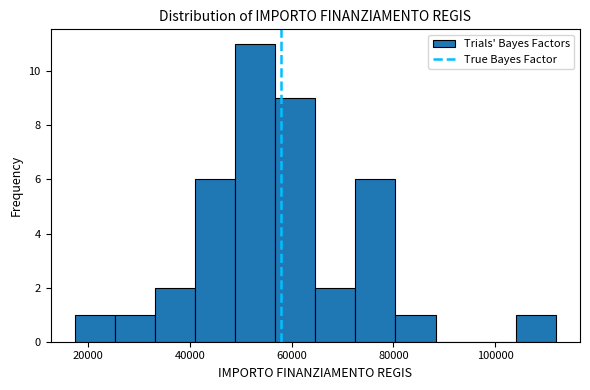

Read against the x-axis, roughly where is the centre of the tallest bar?

52000